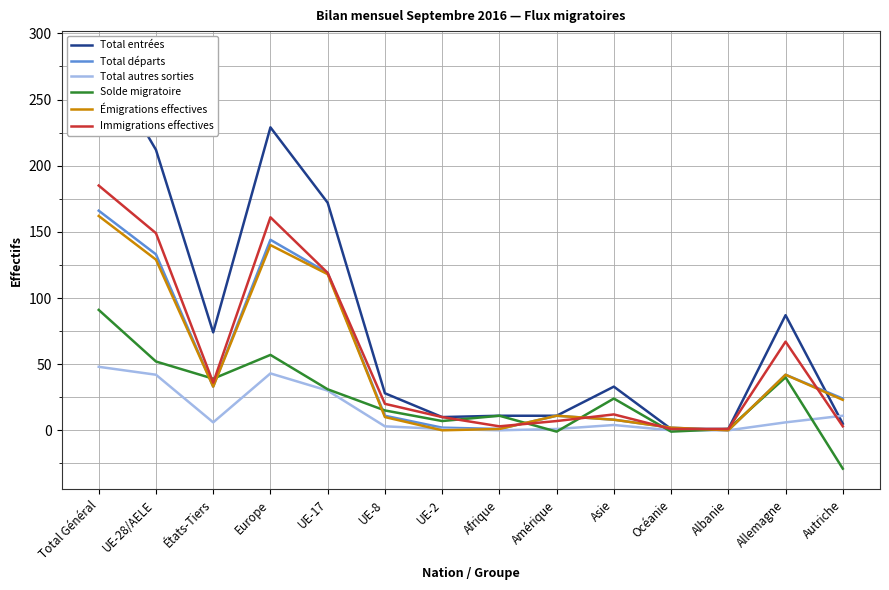

List the series in order of their peak value, lowest first.

Total autres sorties, Solde migratoire, Émigrations effectives, Total départs, Immigrations effectives, Total entrées